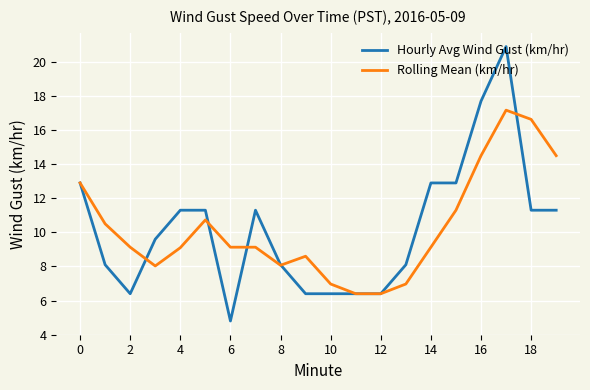

List the series in order of their peak value, highest first.

Hourly Avg Wind Gust (km/hr), Rolling Mean (km/hr)